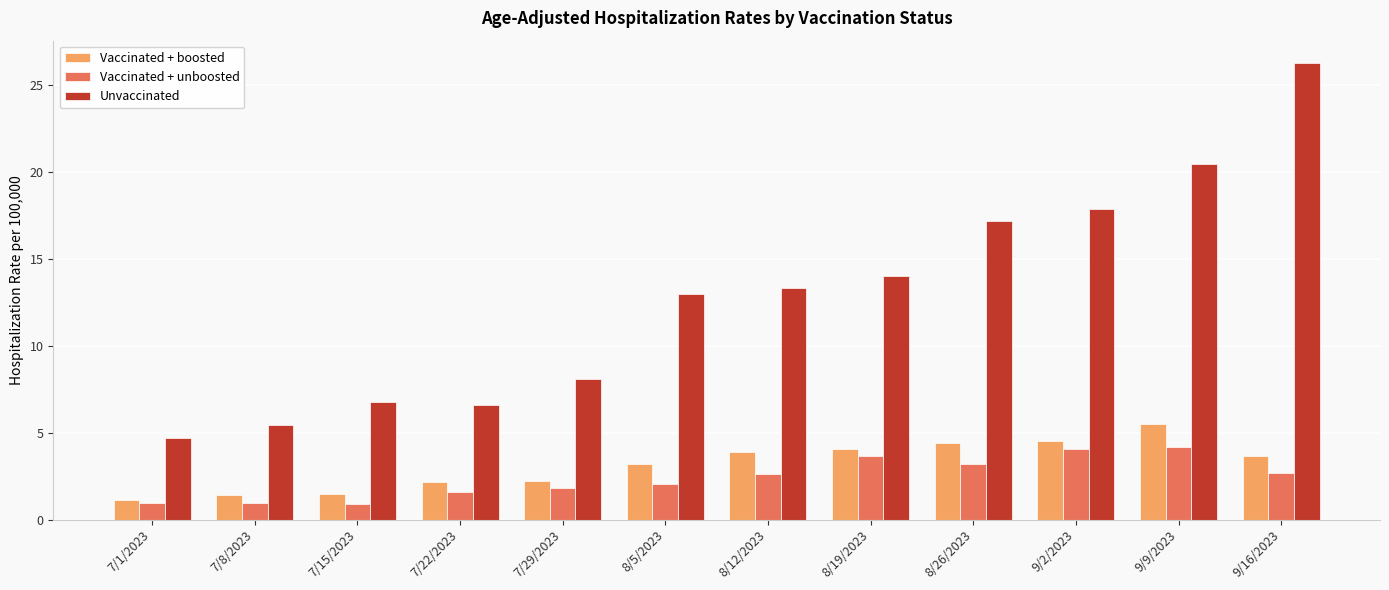

Is the value of Vaccinated + unboosted at 9/2/2023 greater than the value of Unvaccinated at 9/2/2023?

No